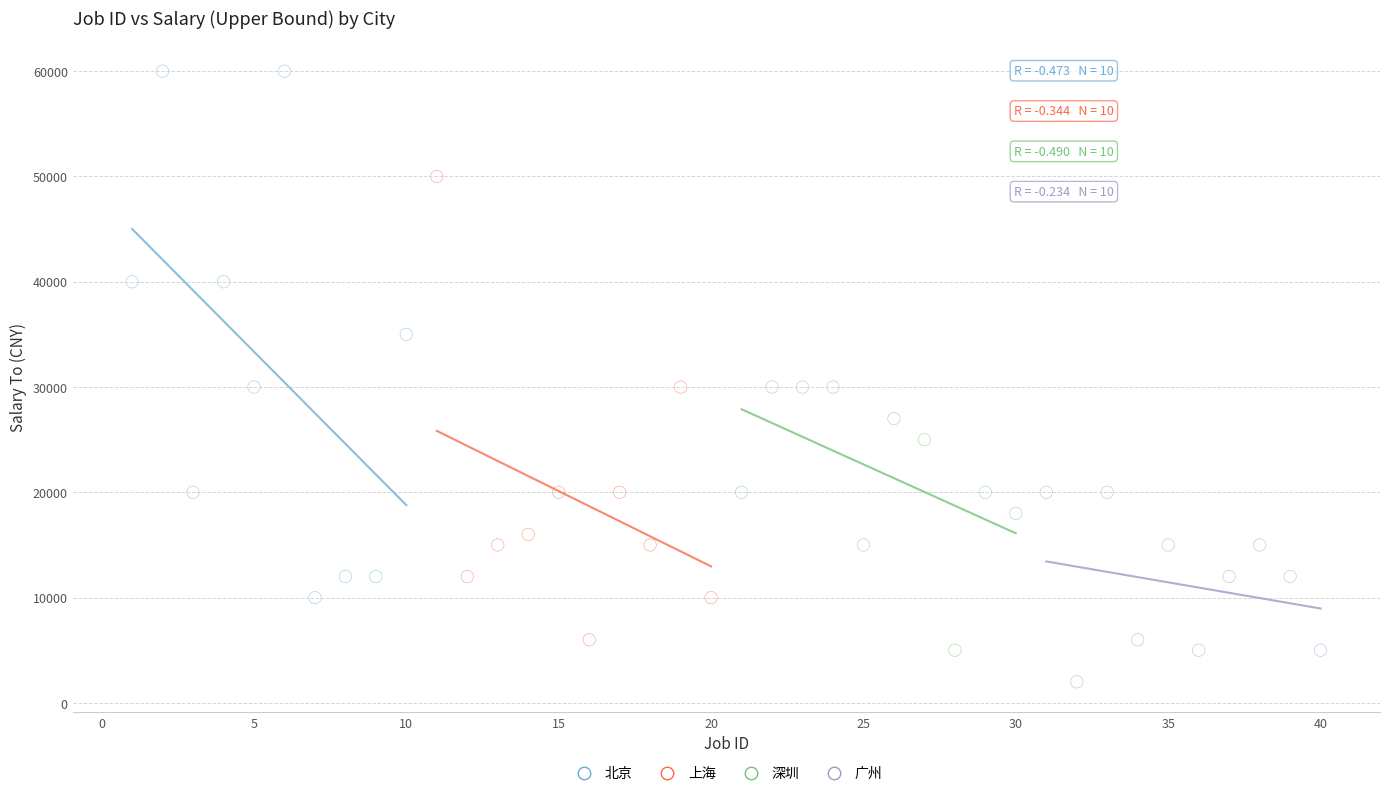

Which series contains the highest Y value?

北京